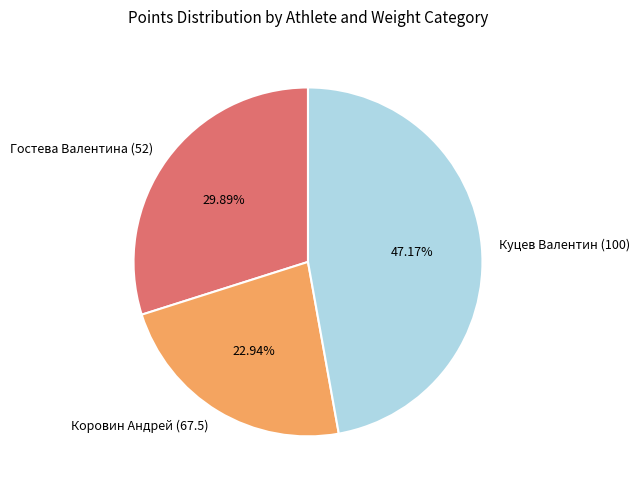

What percentage is the Коровин Андрей (67.5) slice, to the nearest percent?

23%